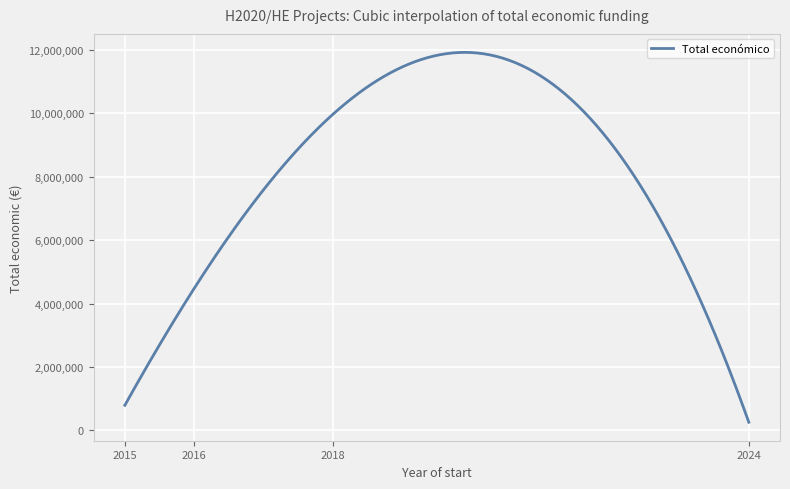

What is the greatest value displayed?

11917805.8